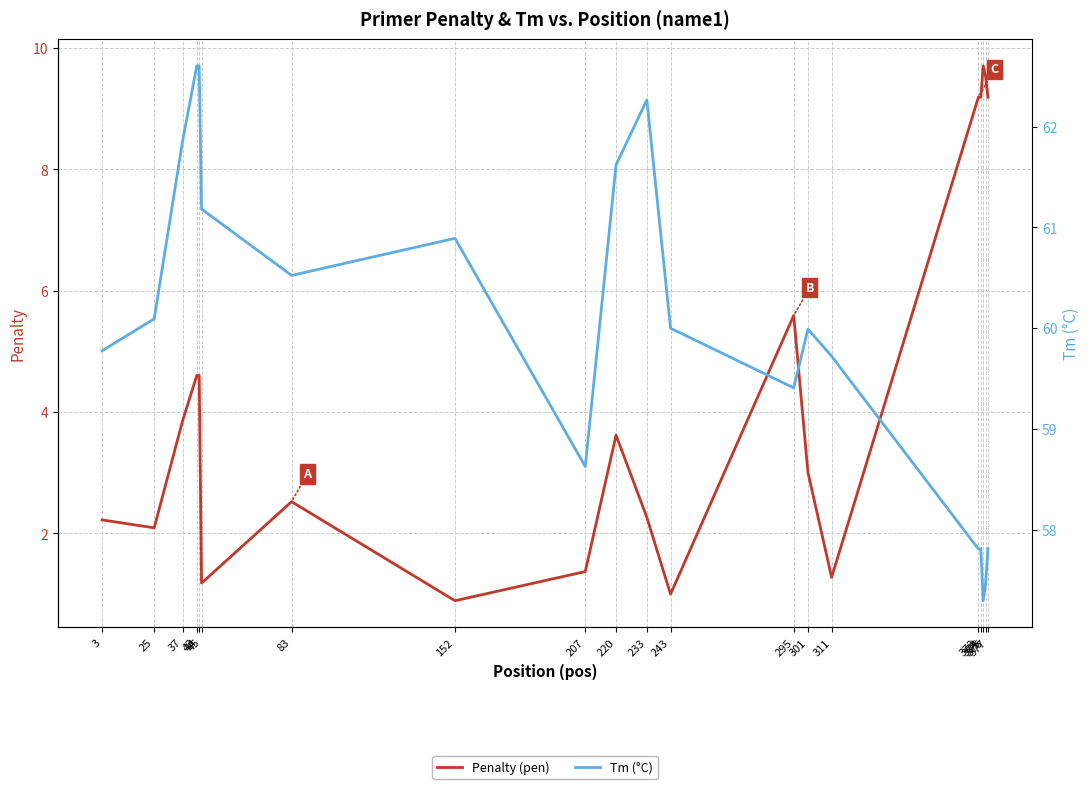

Is it true that Tm (°C) equals 60.1 at 25?

True